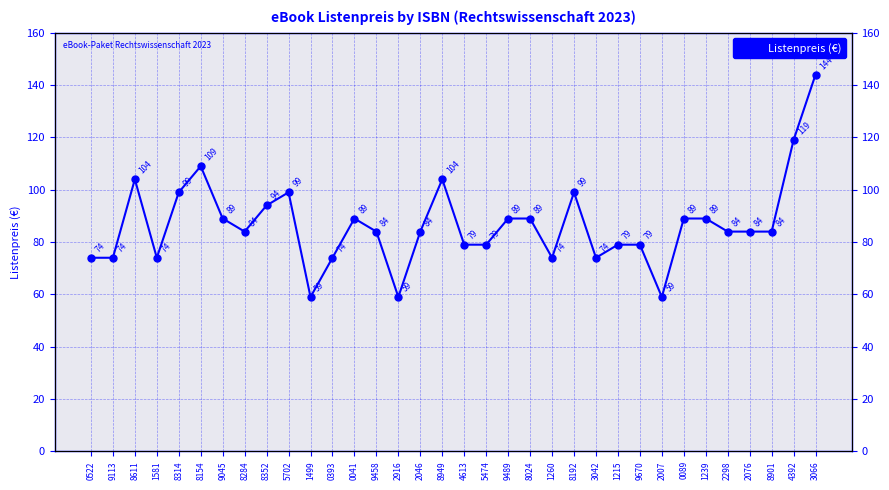

How many points are higher than both their immediate neighbors (excluding endpoints)?

6